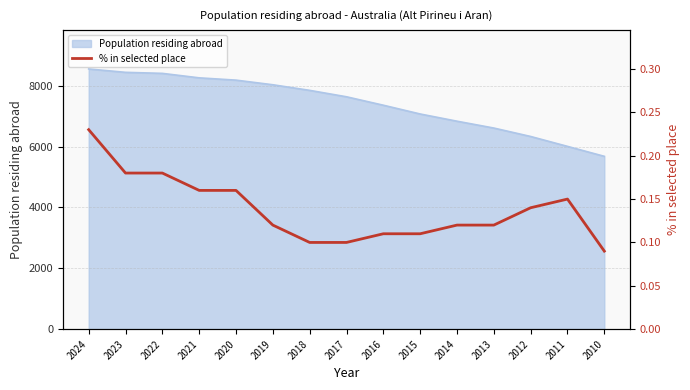

What is the sum of the values at 2010 and 2017?

0.2